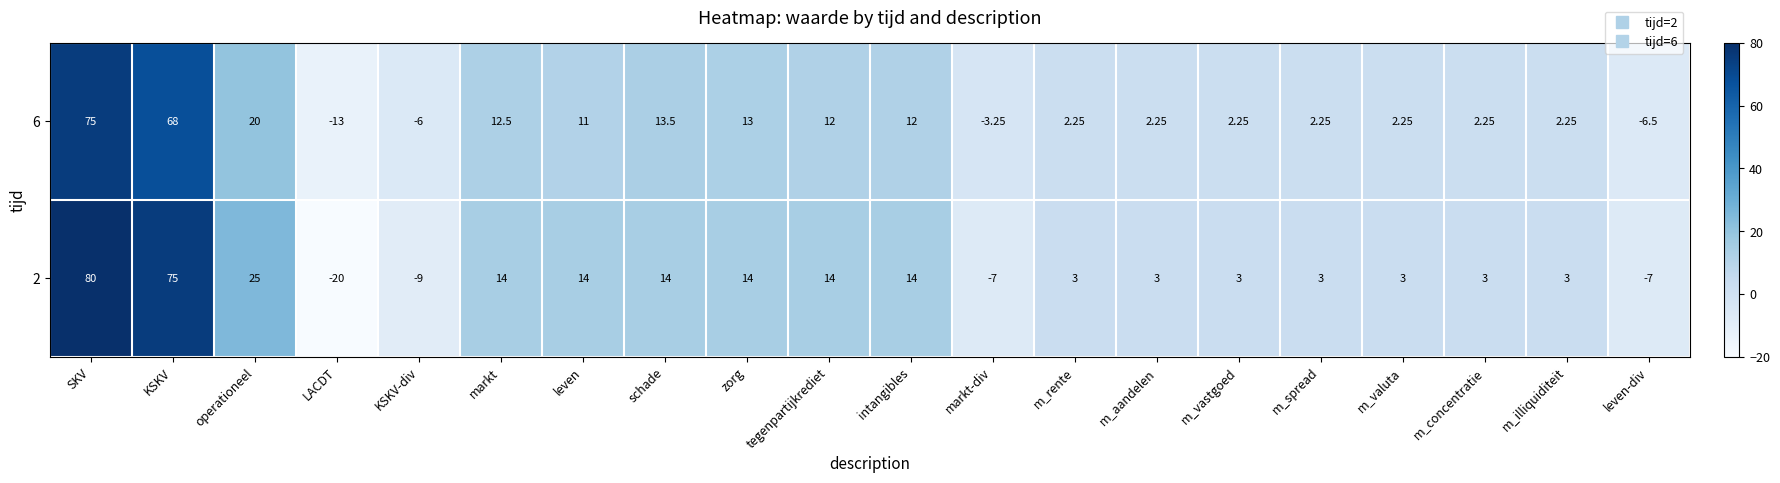

What is the greatest value displayed?

80.0